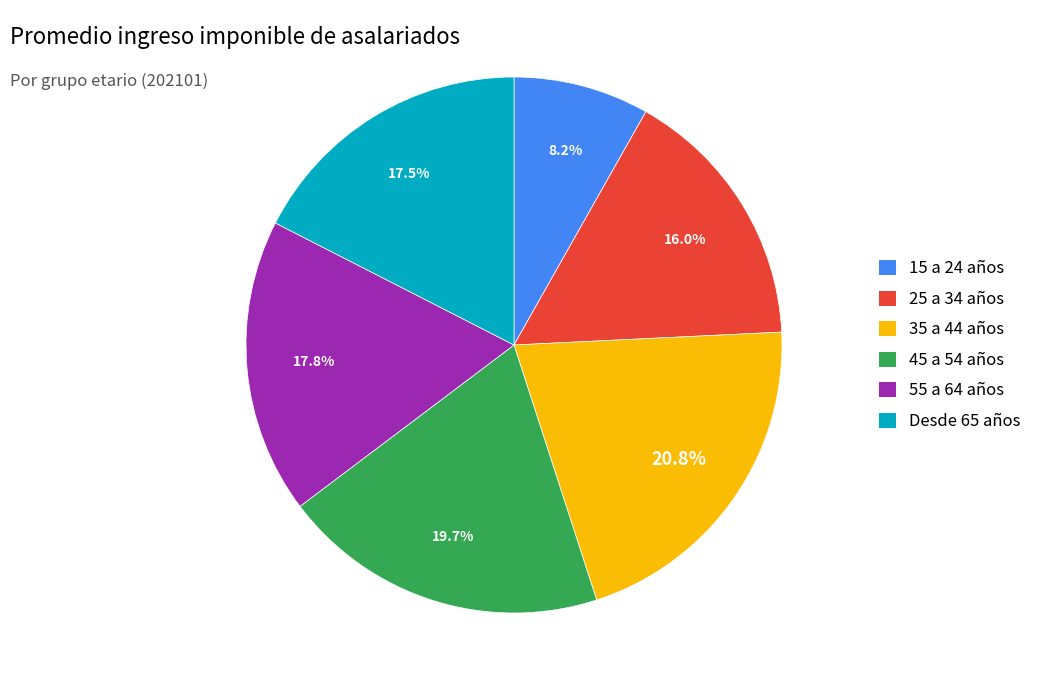

How much of the chart is everything except Desde 65 años?

82.5%